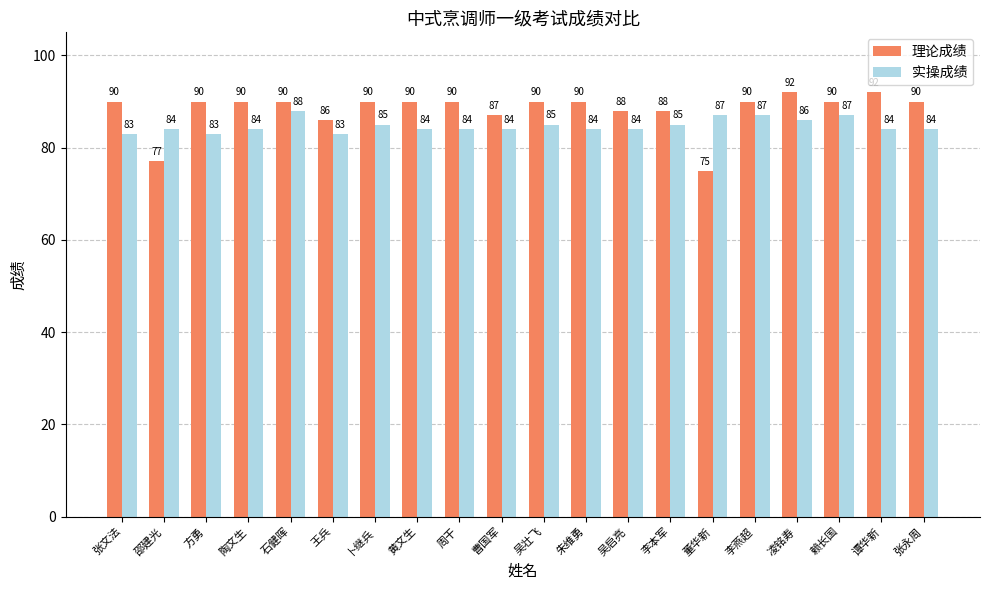

How many bars are there in total?

40